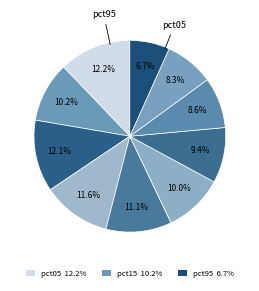

Count the number of slices in the pie.

10